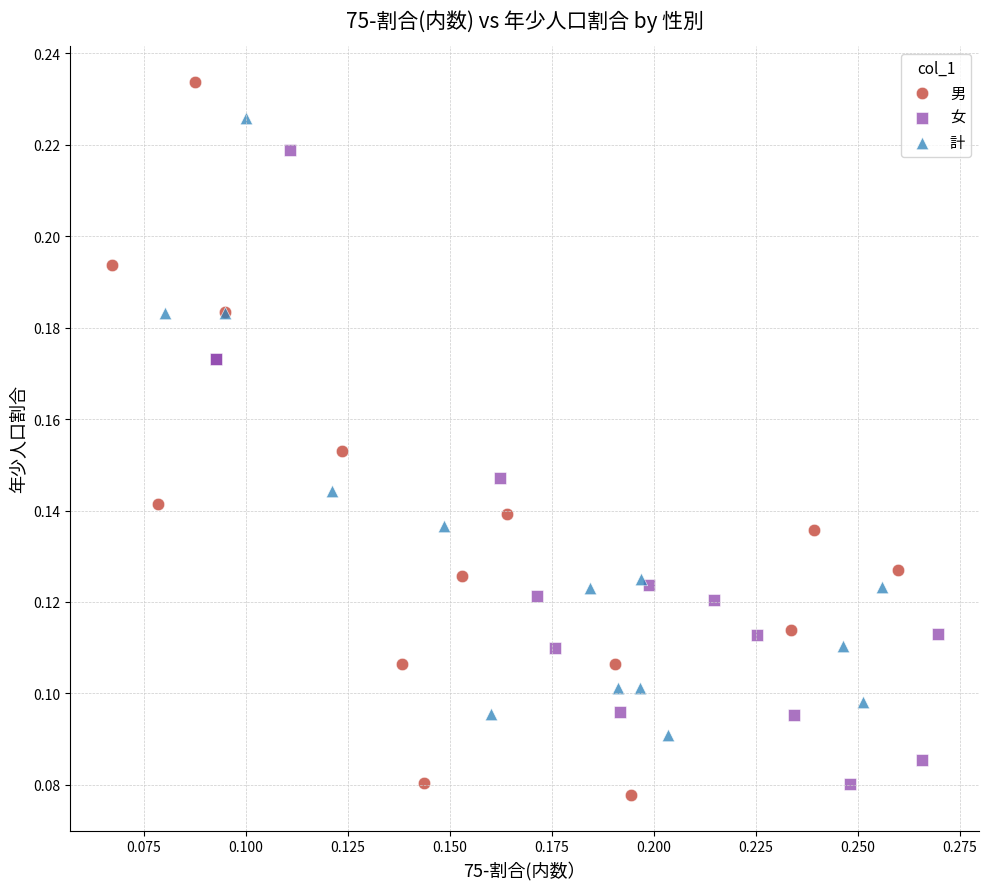

Which series has the widest spread of Y values?

男